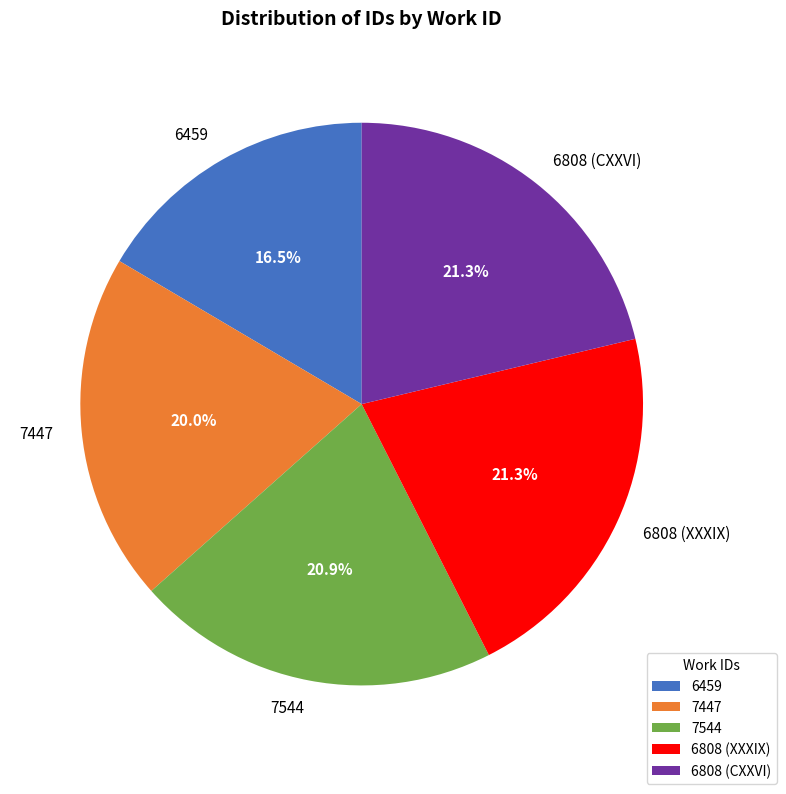

Which slice is the smallest?

6459